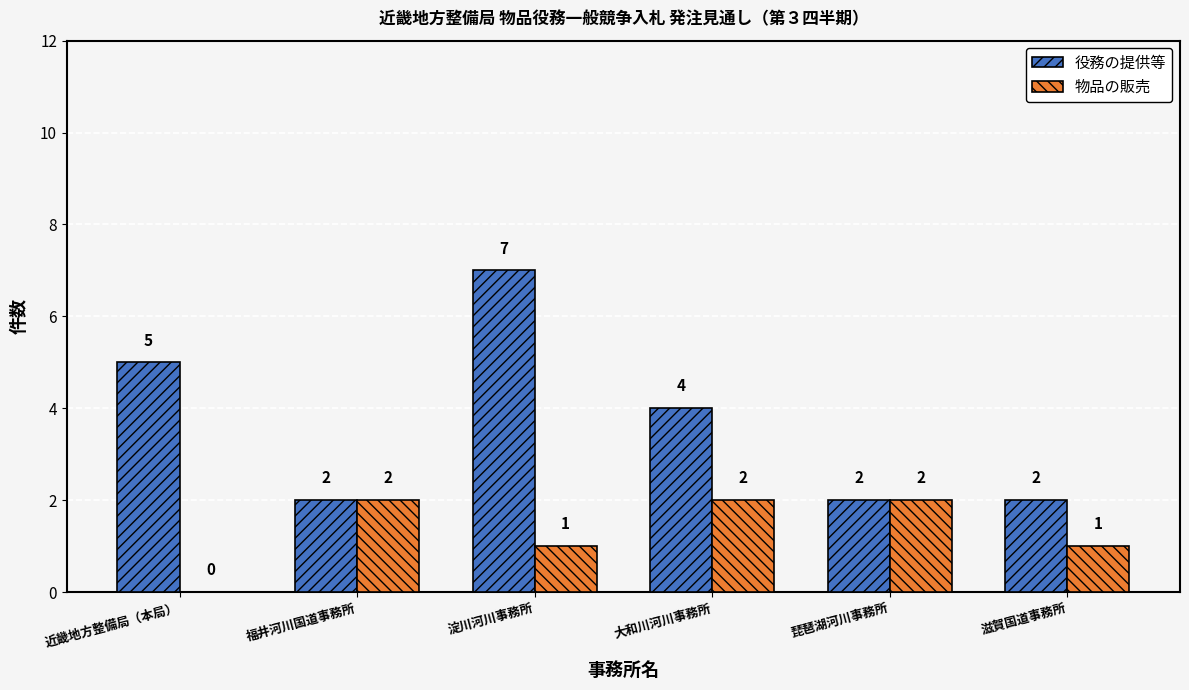

What is the maximum value shown in the chart?

7